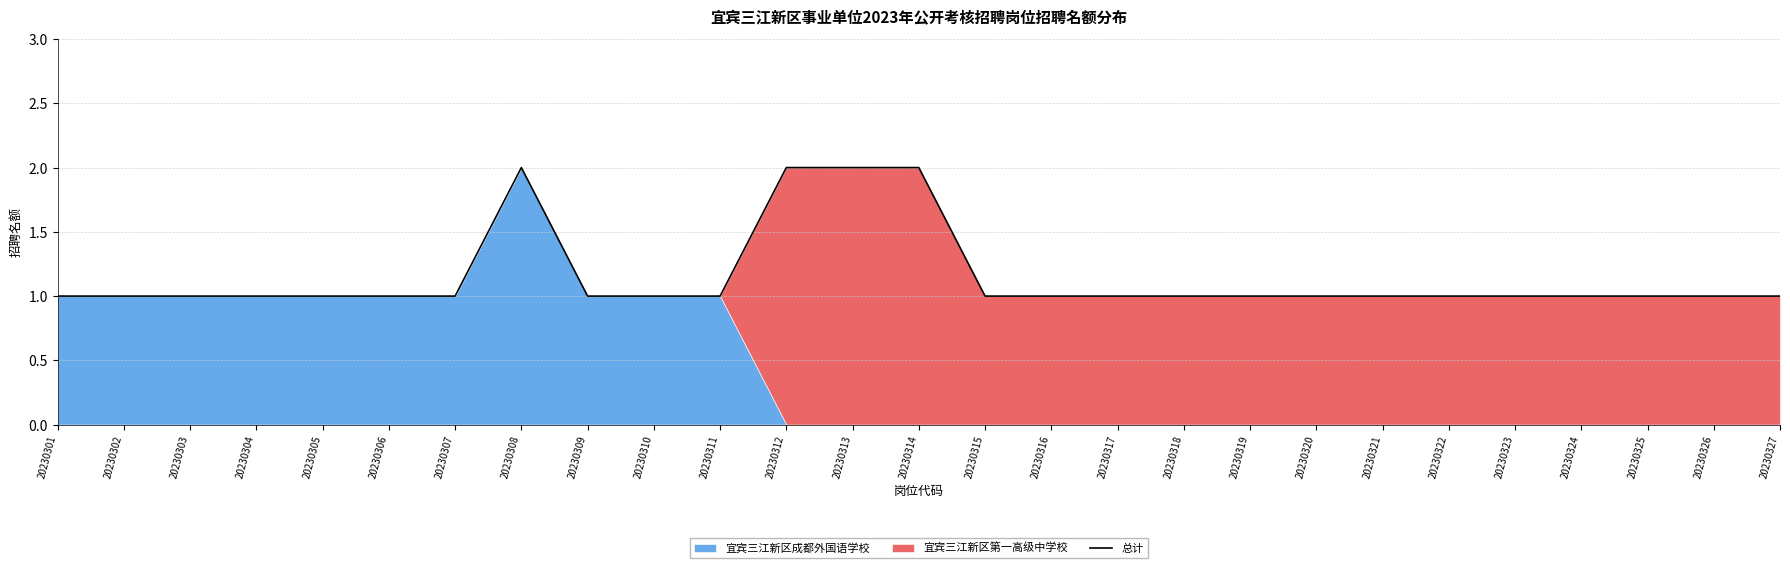

What value does the data have at 20230325?

1